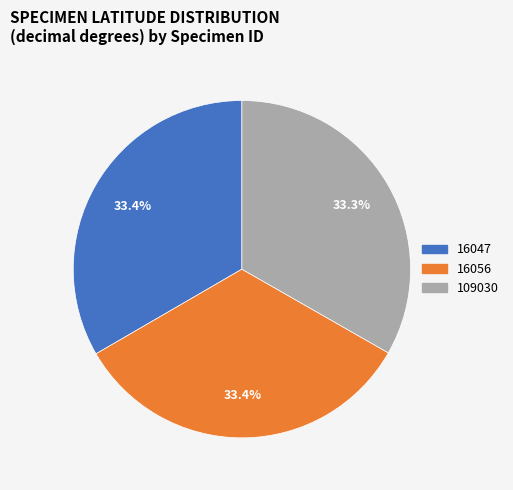

Approximately how many times larger is the value at 16047 compared to 109030?

1.0